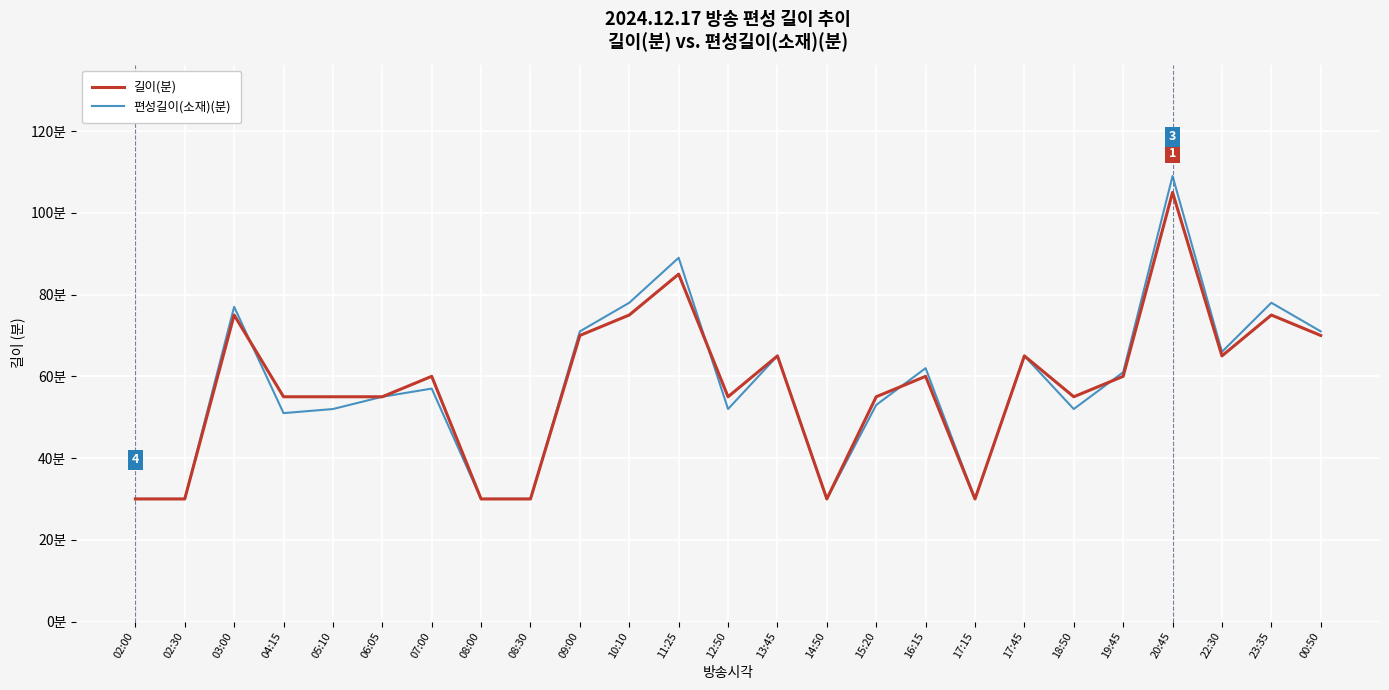

What are all the series names shown in the legend?

길이(분), 편성길이(소재)(분)